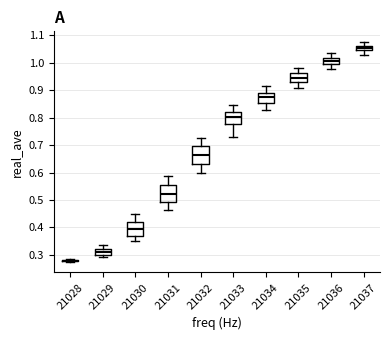

Where does the upper whisker of the box at x = 21034 end on the y-axis? The values are not printed on the chart, so give them approximately, as read against the axis.

0.91